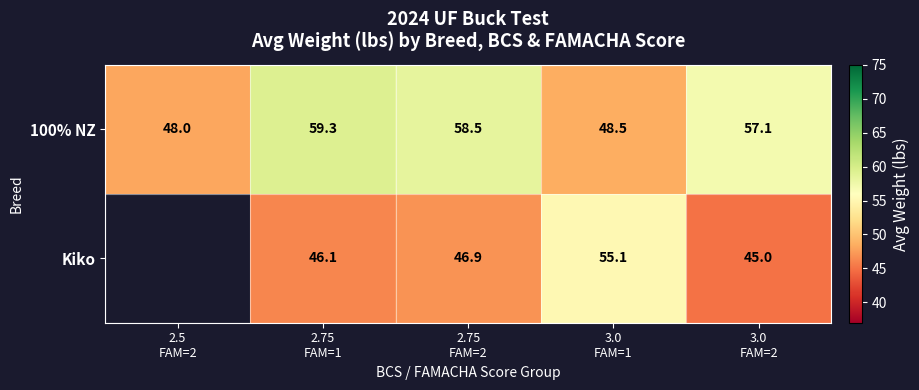

What is the difference between the maximum and minimum values in the 100% NZ series?

11.3